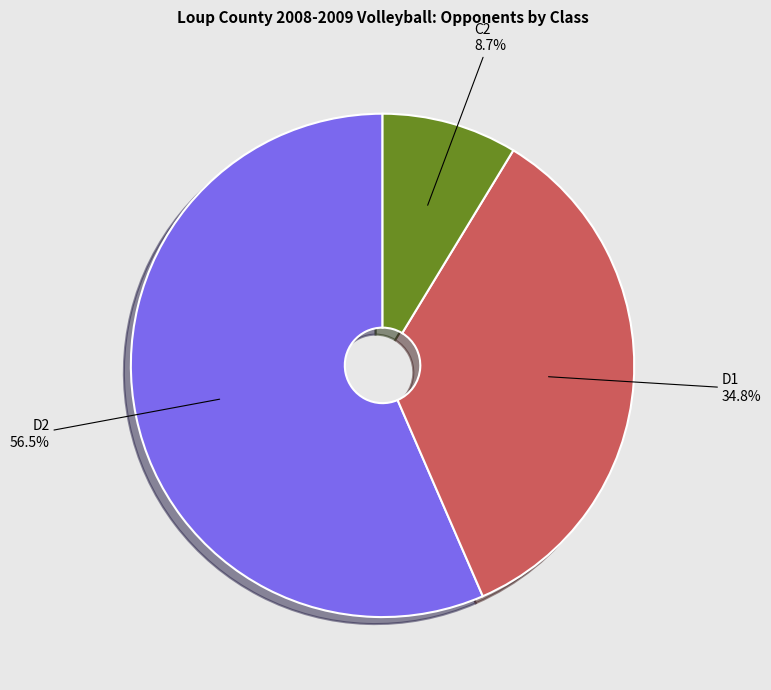

To the nearest percent, what is the average slice percentage?

33%